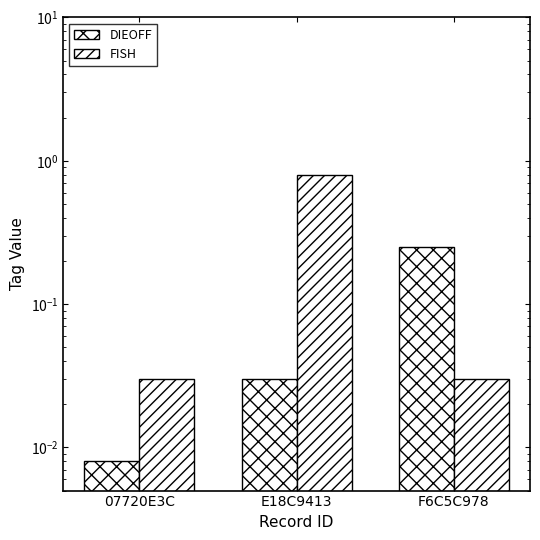

What position from the right is F6C5C978?

1